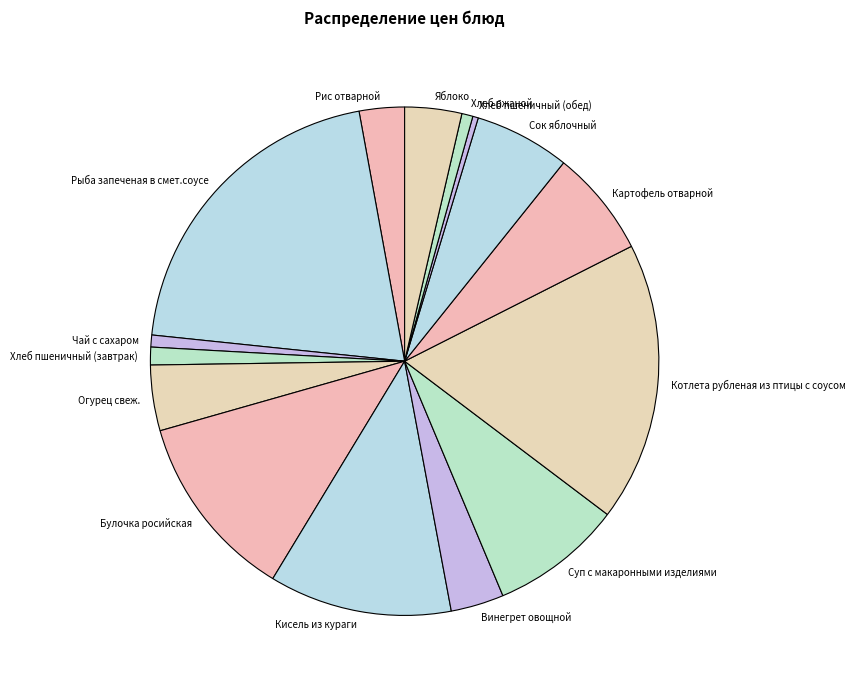

True or false: Яблоко accounts for 4% of the total.

True